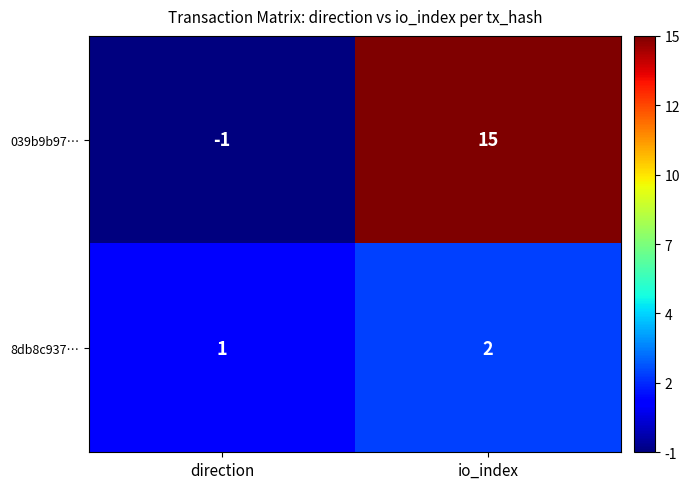

Count the number of data series in this chart.

2